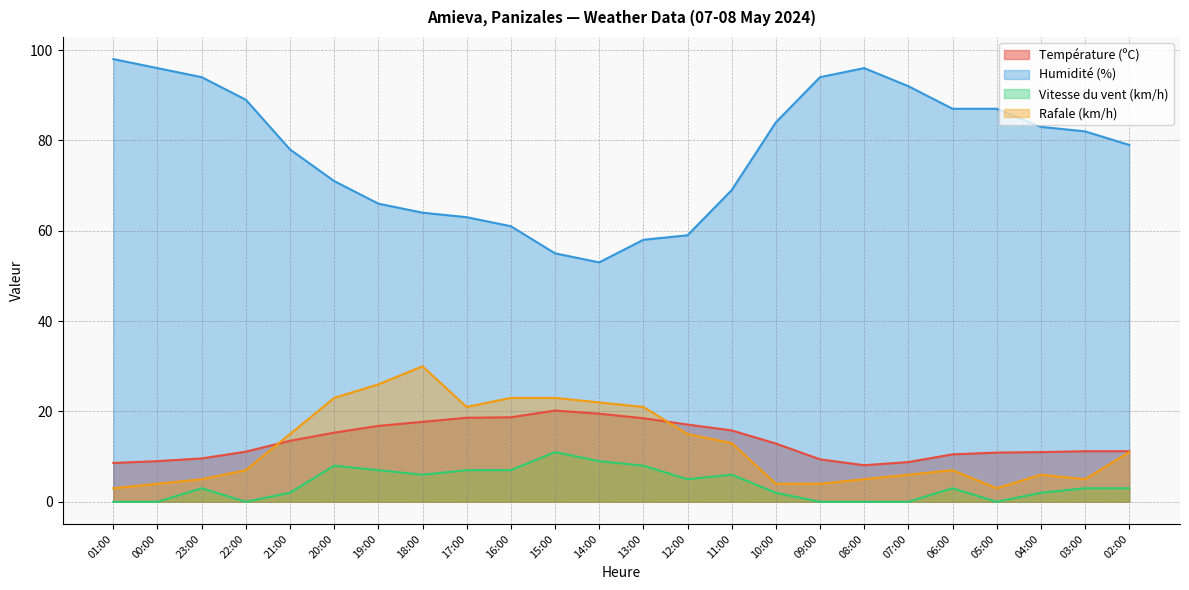

What is the value of the Rafale (km/h) point at the 21st from the left?

3.0